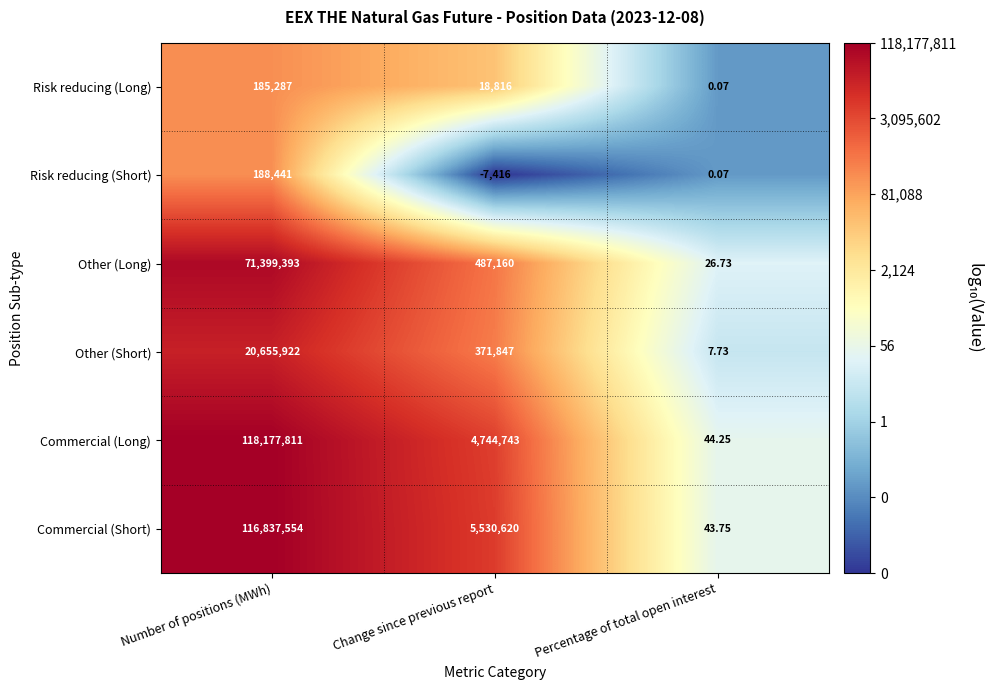

At which label is Commercial (Short) closest to 58418798?

Change since previous report